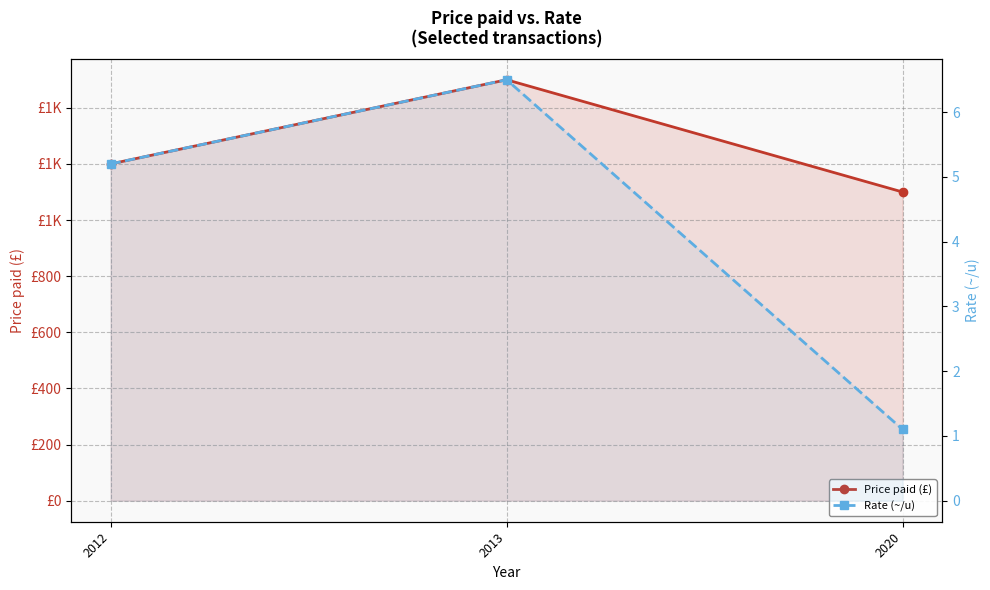

Rank the series at 2012 from highest to lowest value.

Price paid (£), Rate (~/u)